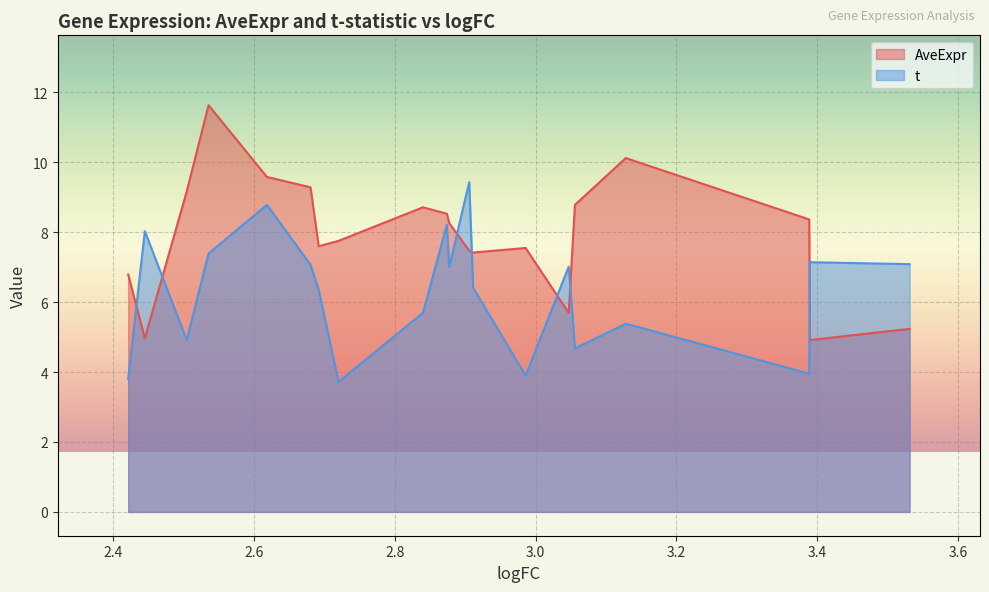

How many lines are shown in the chart?

2